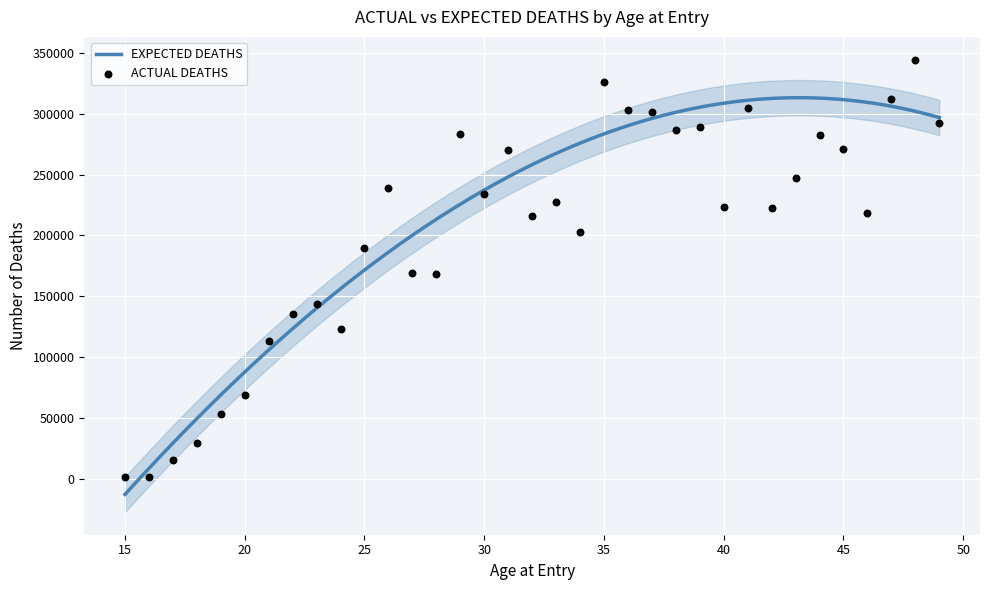

What is the ratio of the value at 45 to the value at 33?

1.2